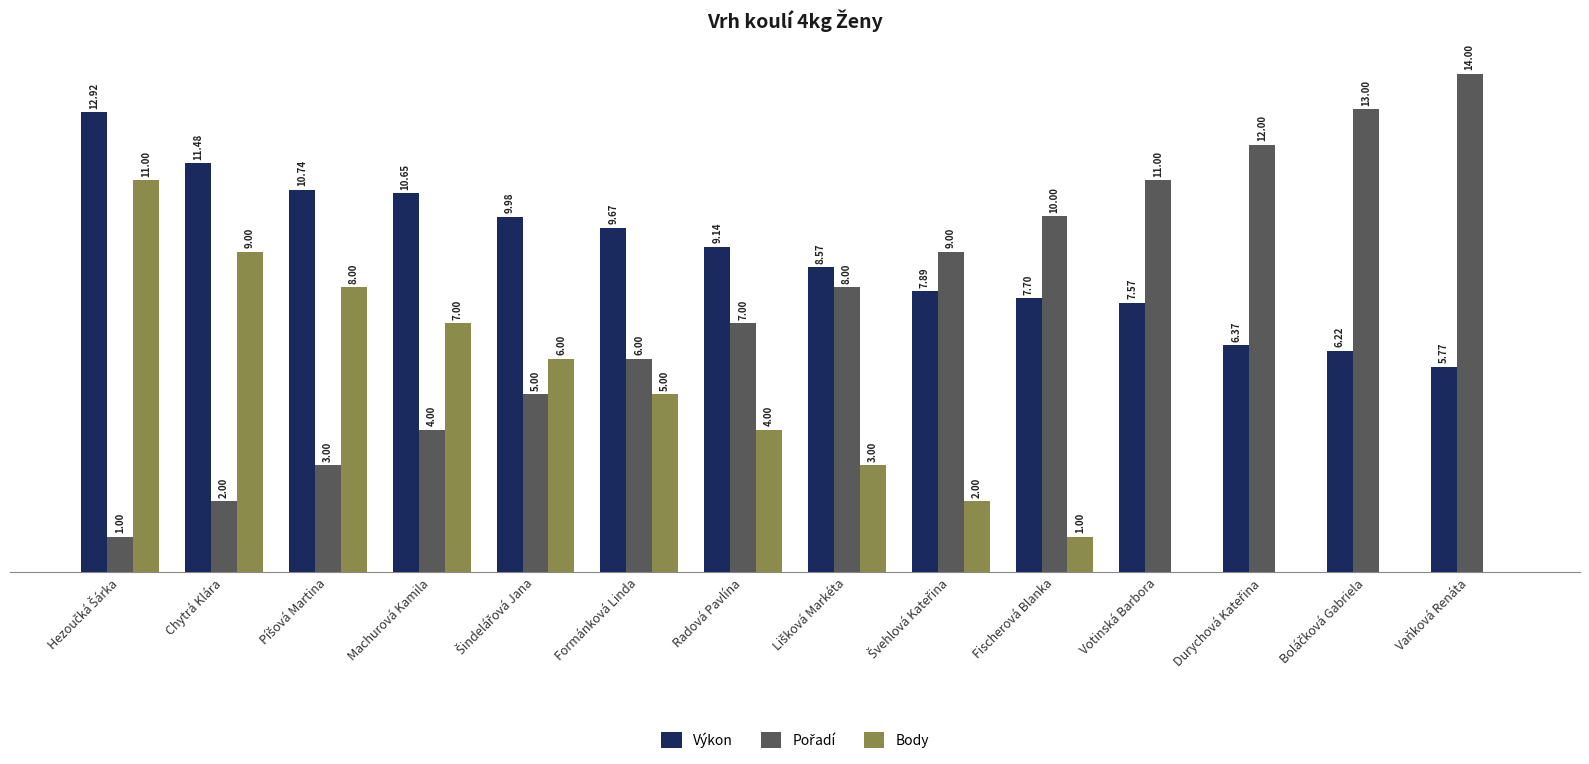

Which series has the largest total across all categories?

Výkon